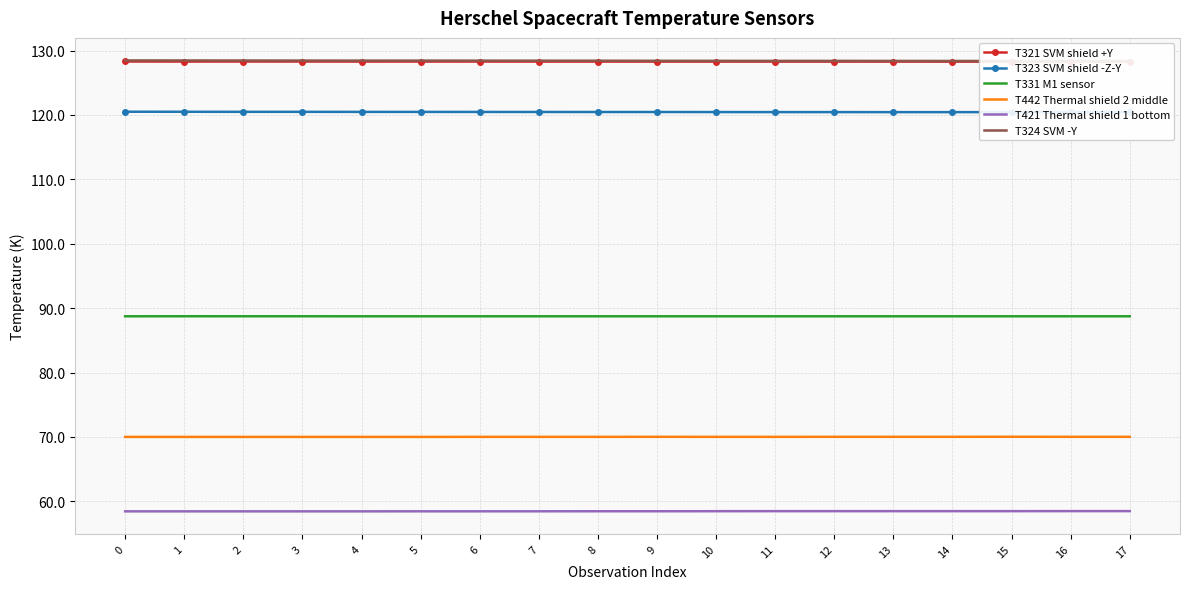

What is the maximum value shown in the chart?

128.5